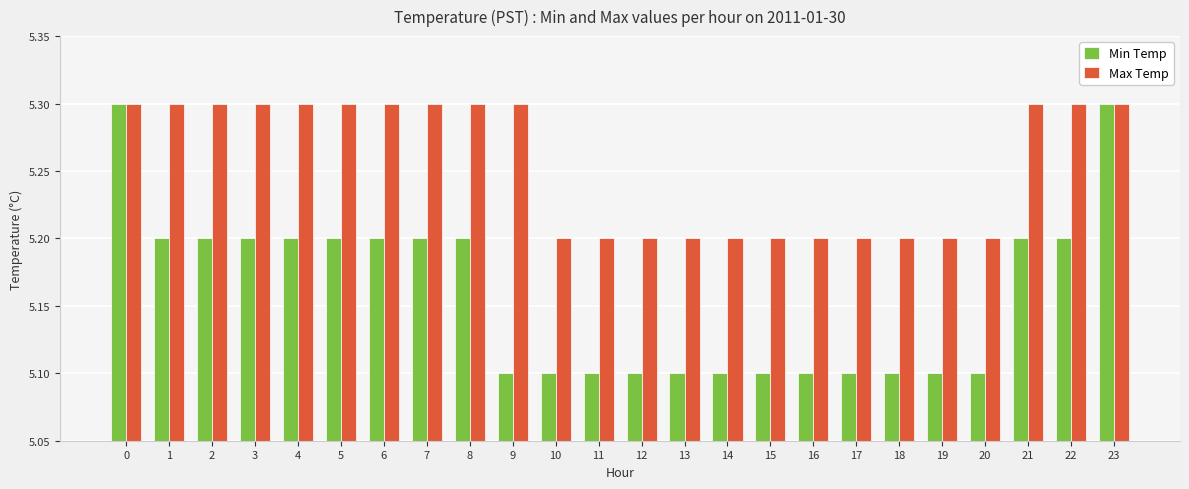

Is the value of Min Temp at 19 greater than the value of Max Temp at 12?

No